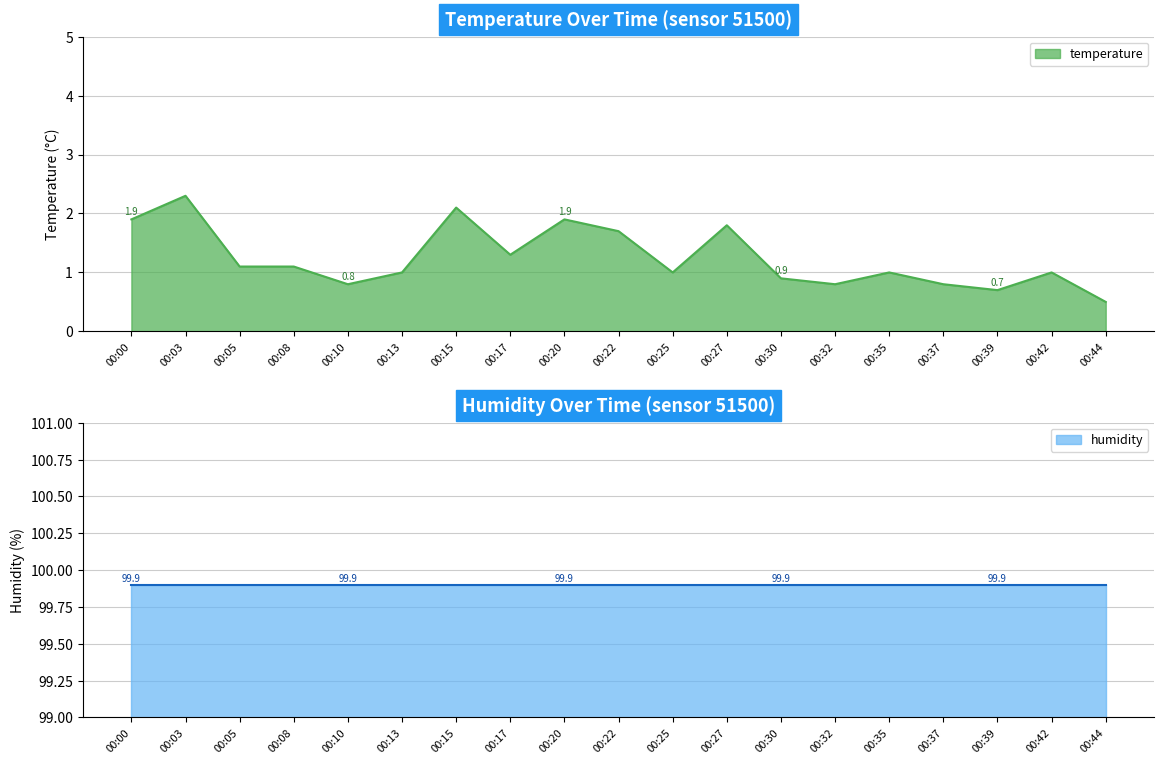

What is the difference between the maximum and minimum values?

1.8